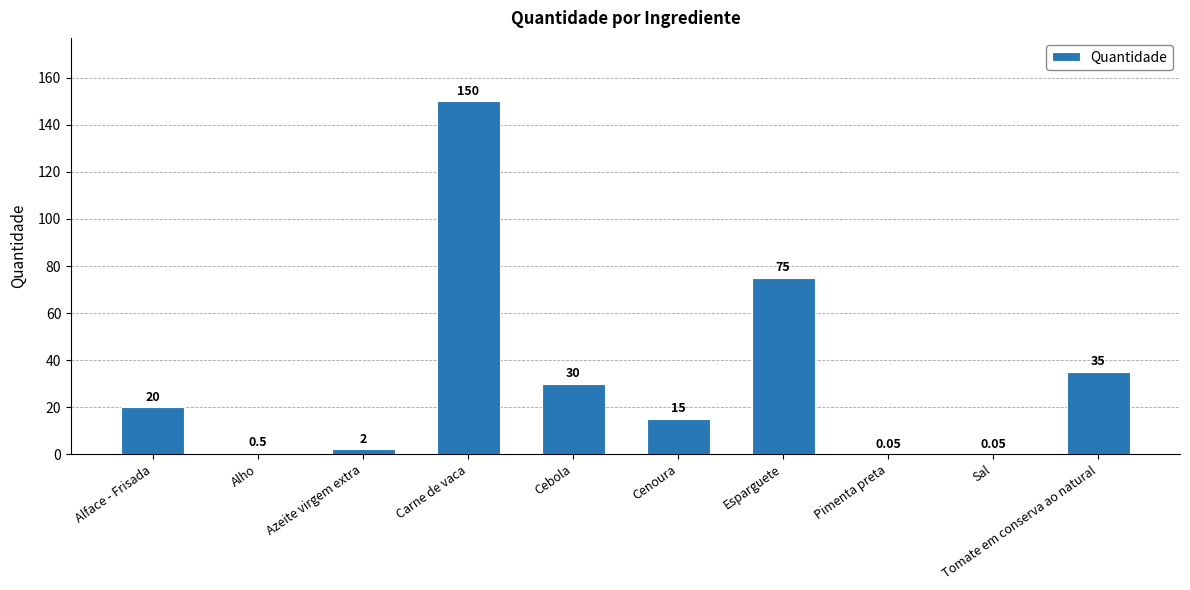

At which category does the chart reach its peak across all series?

Carne de vaca